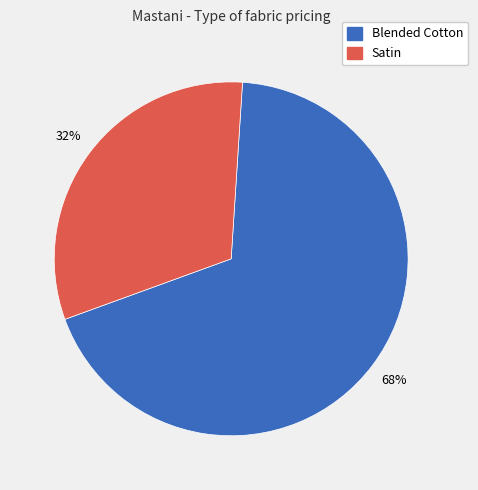

Is there any slice that represents more than half of the pie?

Yes